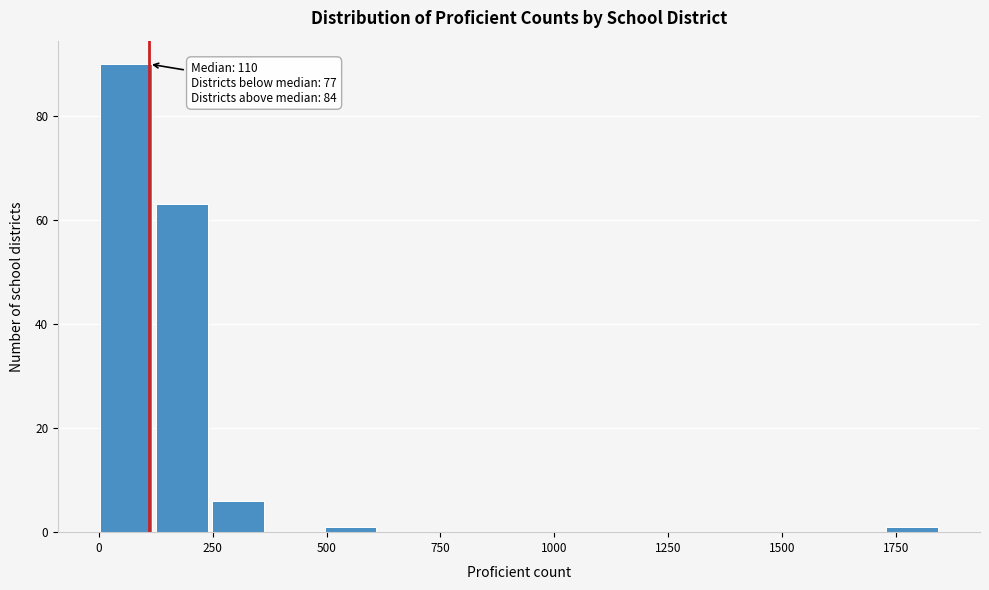

Around what value on the x-axis is the tallest bar? Give the approximate position of its centre, as read against the axis.

50